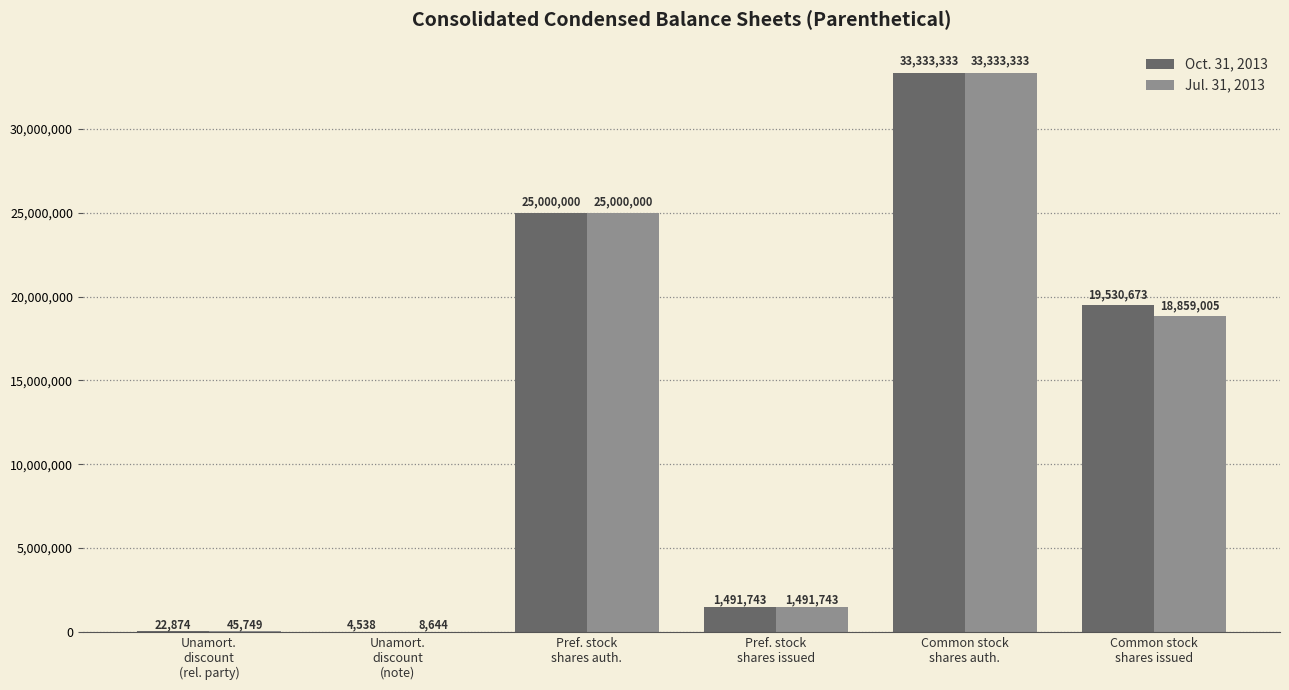

What is the greatest value displayed?

33333333